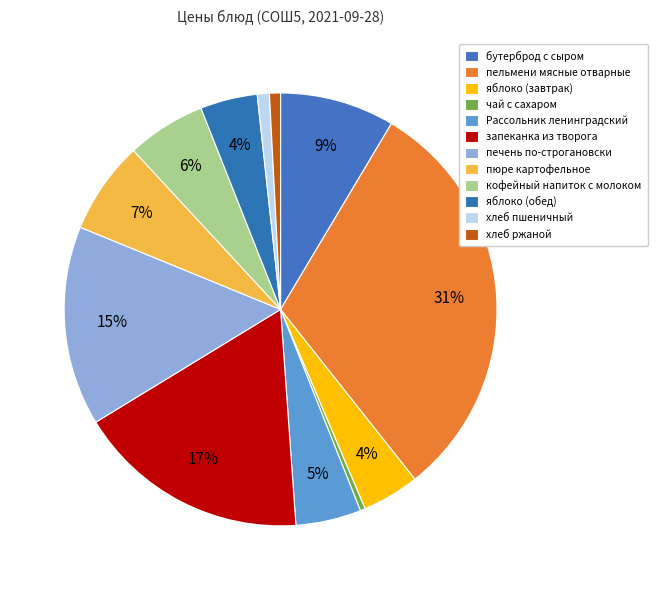

Is the sum of запеканка из творога and пельмени мясные отварные greater than half?

No